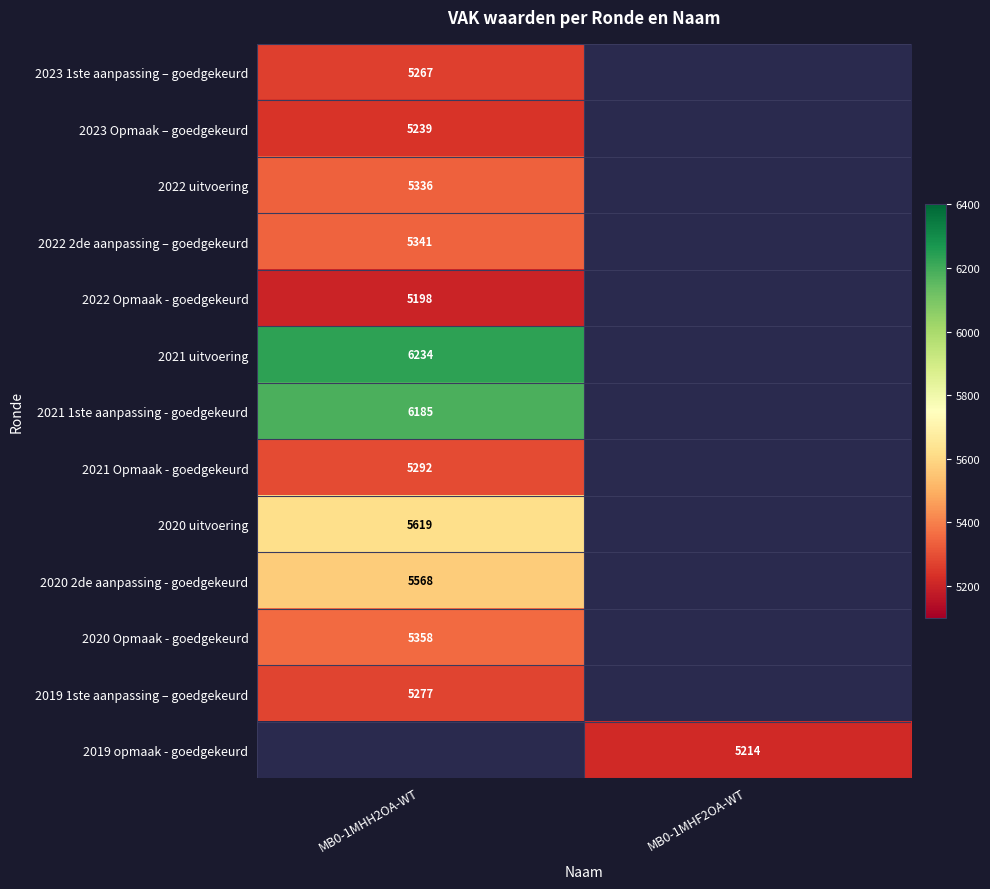

Is the value of 2019 1ste aanpassing – goedgekeurd at MB0-1MHH2OA-WT greater than the value of 2021 Opmaak - goedgekeurd at MB0-1MHH2OA-WT?

No